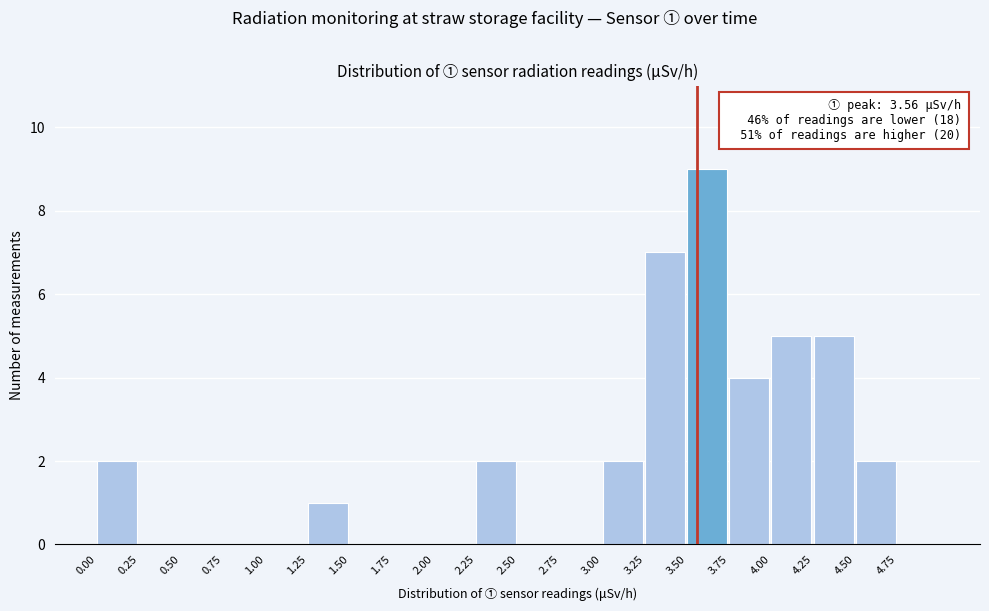

Over which range of the x-axis is the bar tallest?

3.50 to 3.75